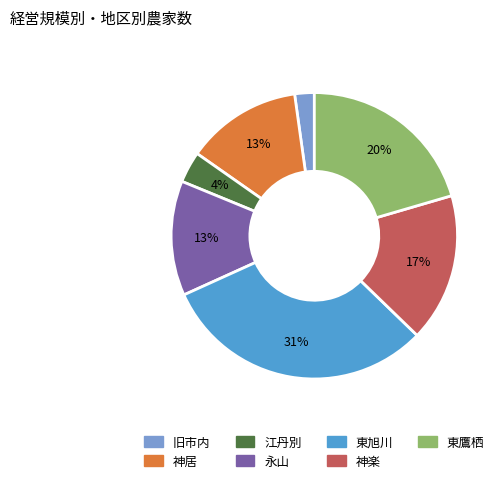

Between 旧市内 and 神楽, which is larger?

神楽